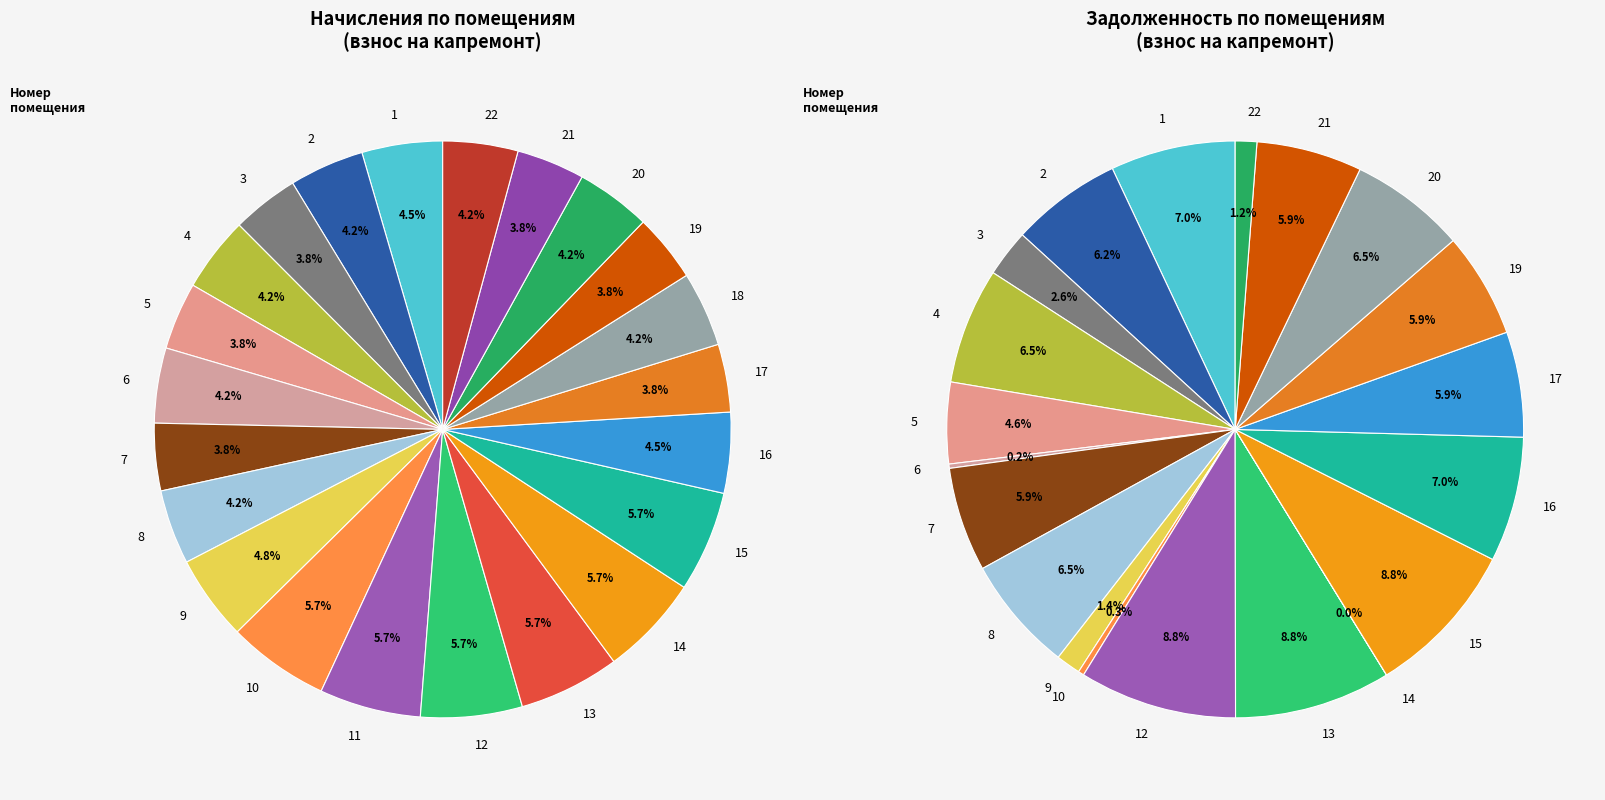

What percentage do 7 and 3 together represent?

7.5%